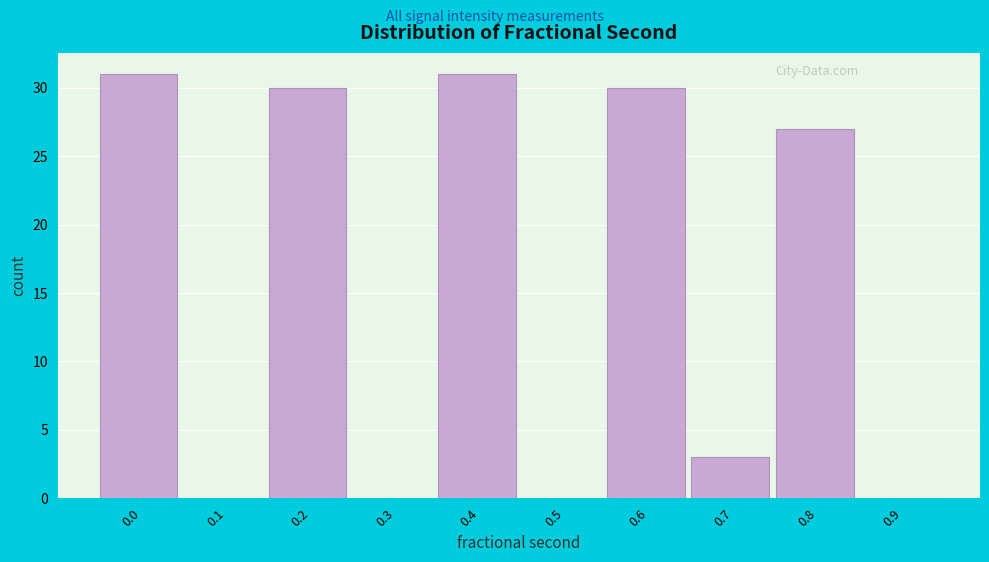

Reading left to right, list all the values displayed in this chart.

0.0=31	0.1=0	0.2=30	0.3=0	0.4=31	0.5=0	0.6=30	0.7=3	0.8=27	0.9=0